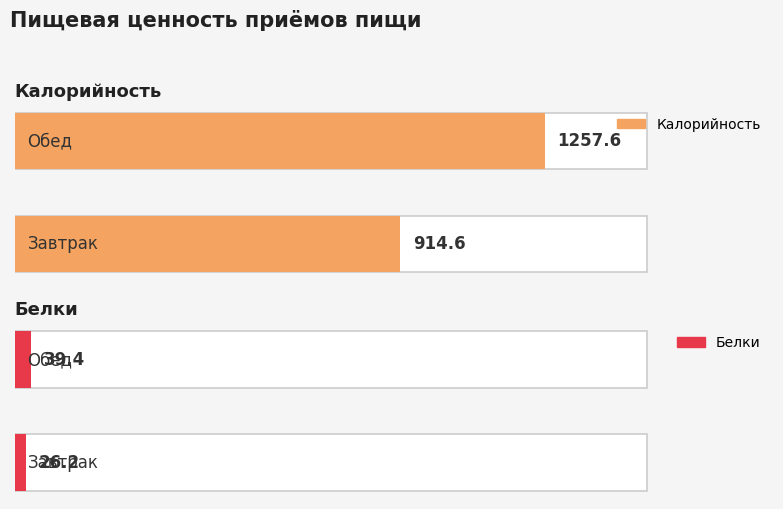

What is the difference between the Белки values at Обед and Завтрак?

13.2